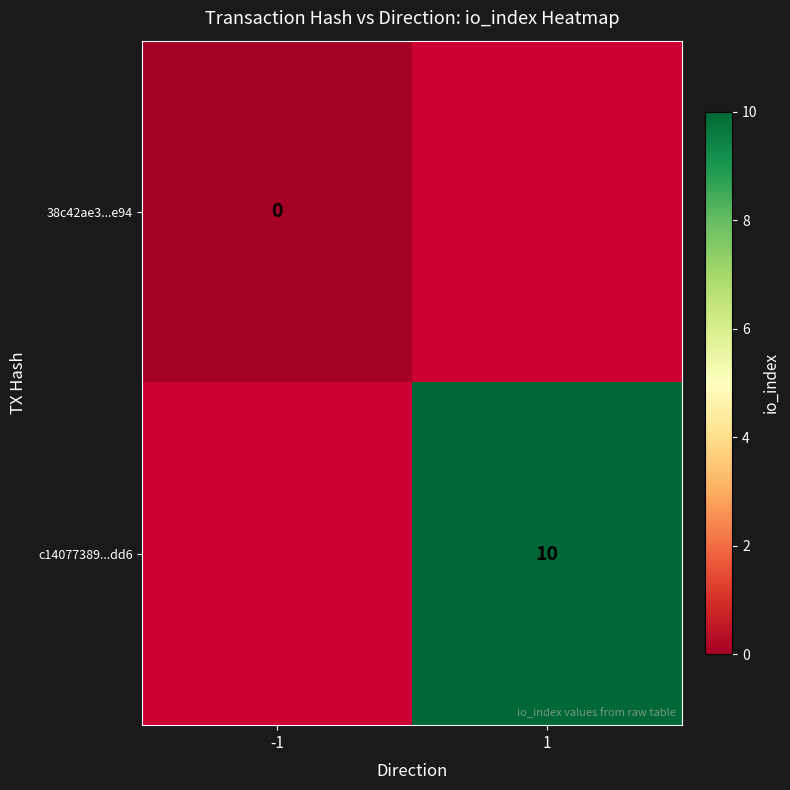

The value of c14077389...dd6 at 1 is 4. True or false?

False